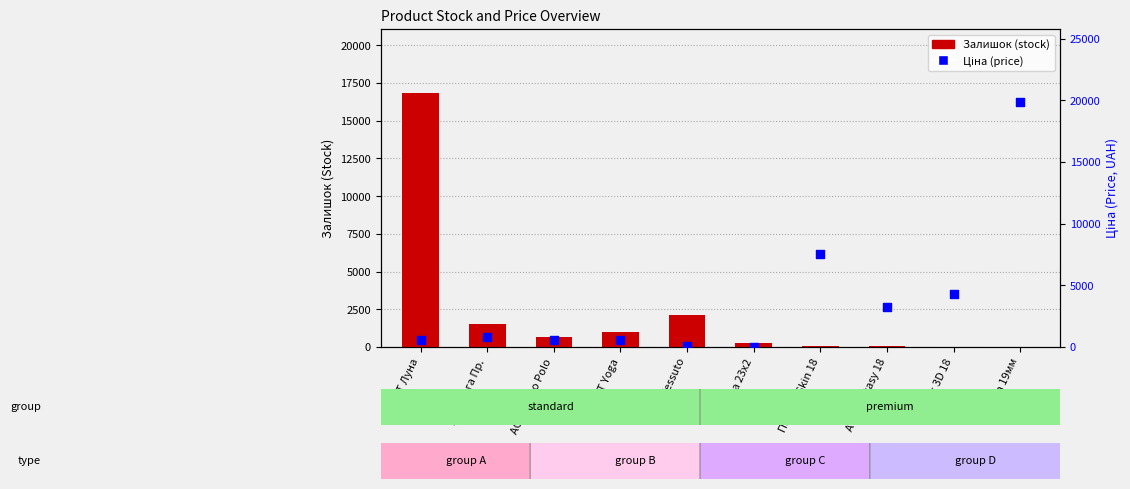

Which series has the largest total across all categories?

Ціна (price)